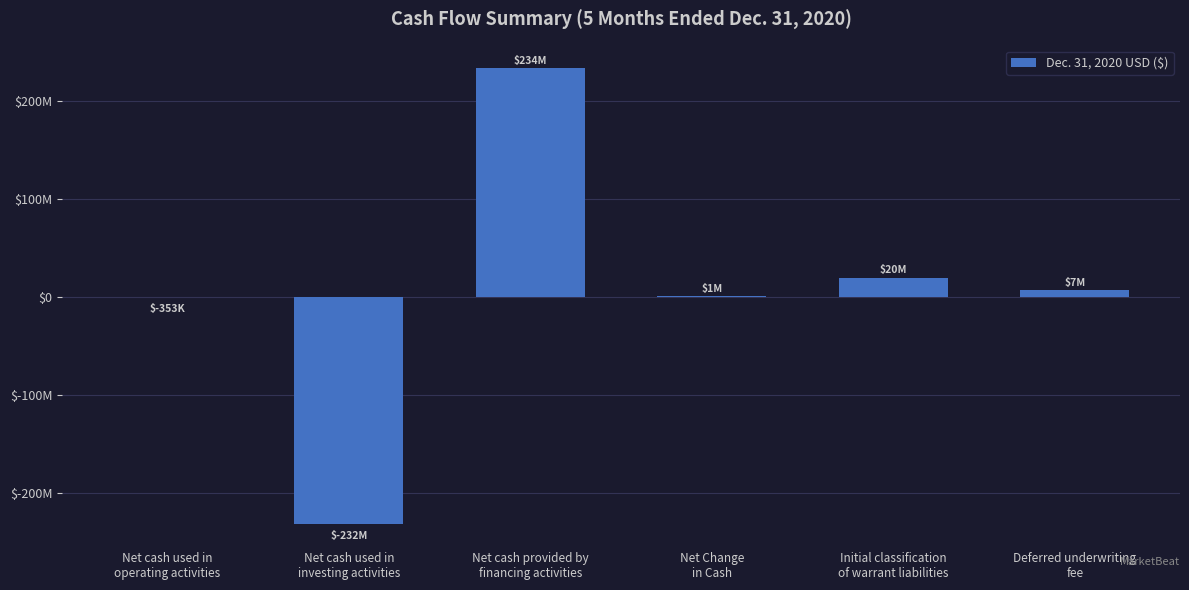

What is the minimum value shown in the chart?

-232300000